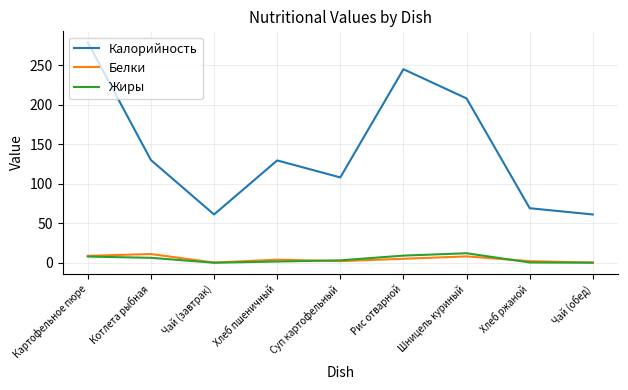

True or false: Калорийность and Белки cross at least once.

False